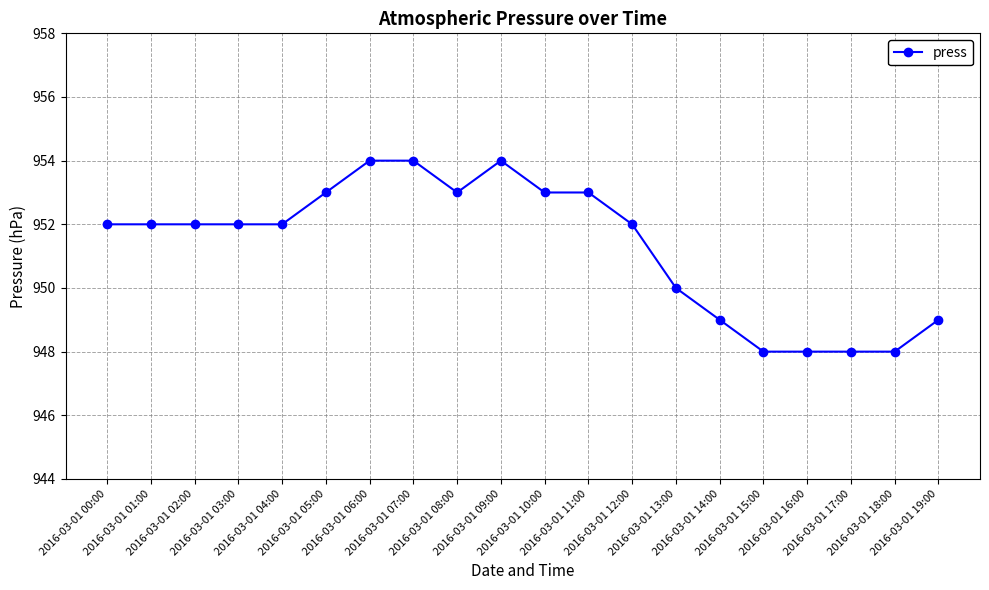

What position from the right is 2016-03-01 18:00?

2